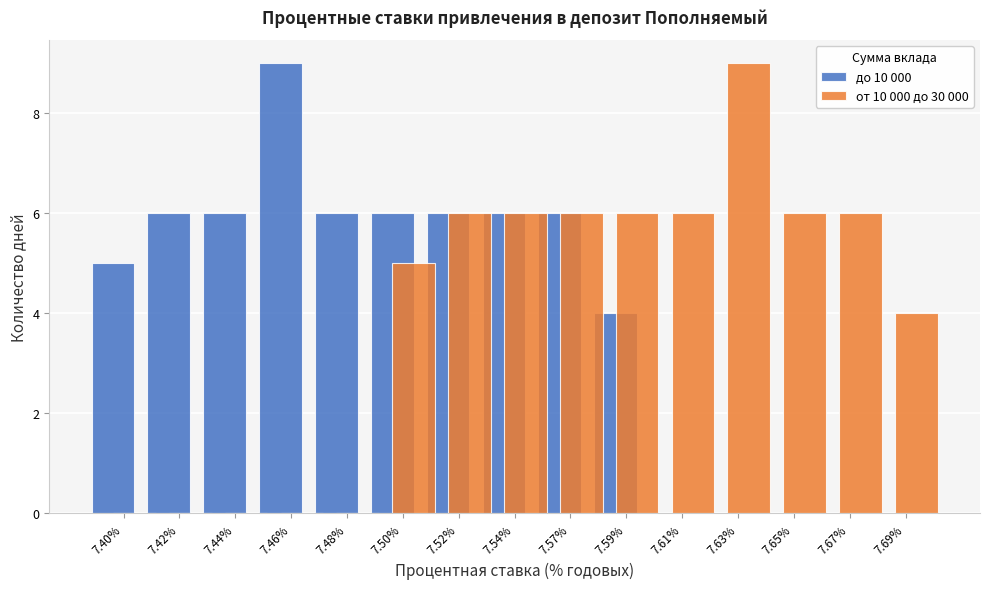

Reading left to right, list all the values displayed in this chart.

до 10 000: 7.40%=5	7.42%=6	7.44%=6	7.46%=9	7.48%=6	7.50%=6	7.52%=6	7.54%=6	7.57%=6	7.59%=4	7.61%=0	7.63%=0	7.65%=0	7.67%=0	7.69%=0
от 10 000 до 30 000: 7.40%=0	7.42%=0	7.44%=0	7.46%=0	7.48%=0	7.50%=5	7.52%=6	7.54%=6	7.57%=6	7.59%=6	7.61%=6	7.63%=9	7.65%=6	7.67%=6	7.69%=4